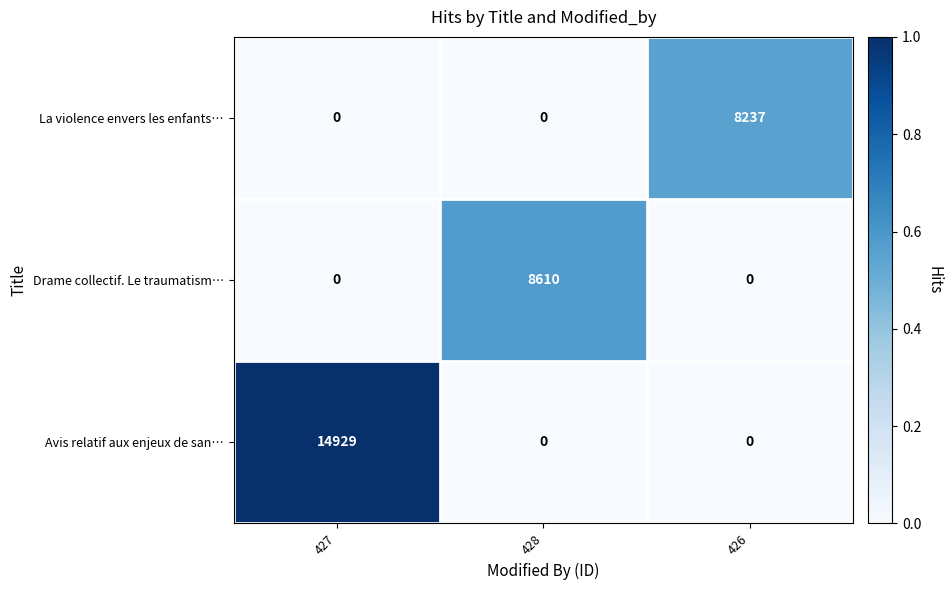

Reading left to right, list all the values displayed in this chart.

La violence envers les enfants…: 0	0	8237
Drame collectif. Le traumatism…: 0	8610	0
Avis relatif aux enjeux de san…: 14929	0	0